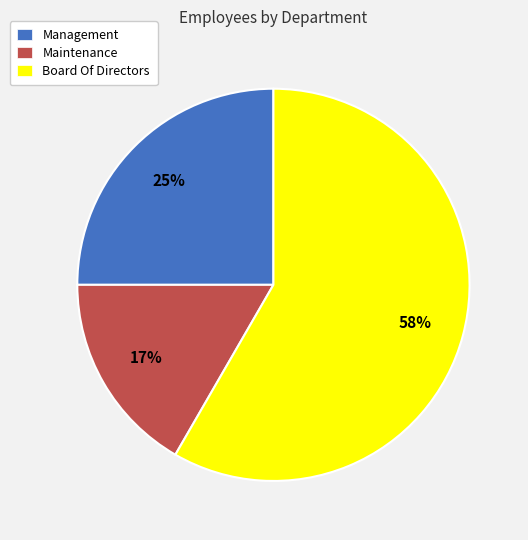

Is the sum of Management and Board Of Directors greater than half?

Yes